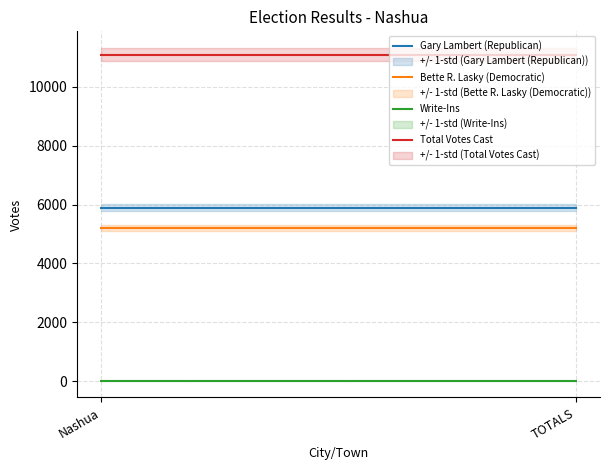

What is the minimum value for Total Votes Cast?

11101